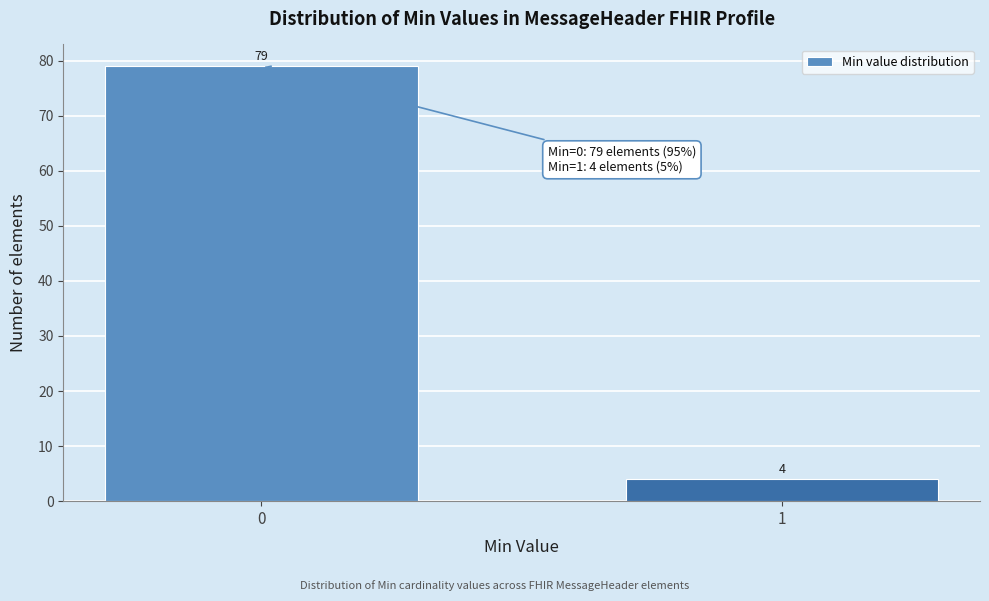

Reading left to right, extract all data points from this chart.

0=79	1=4